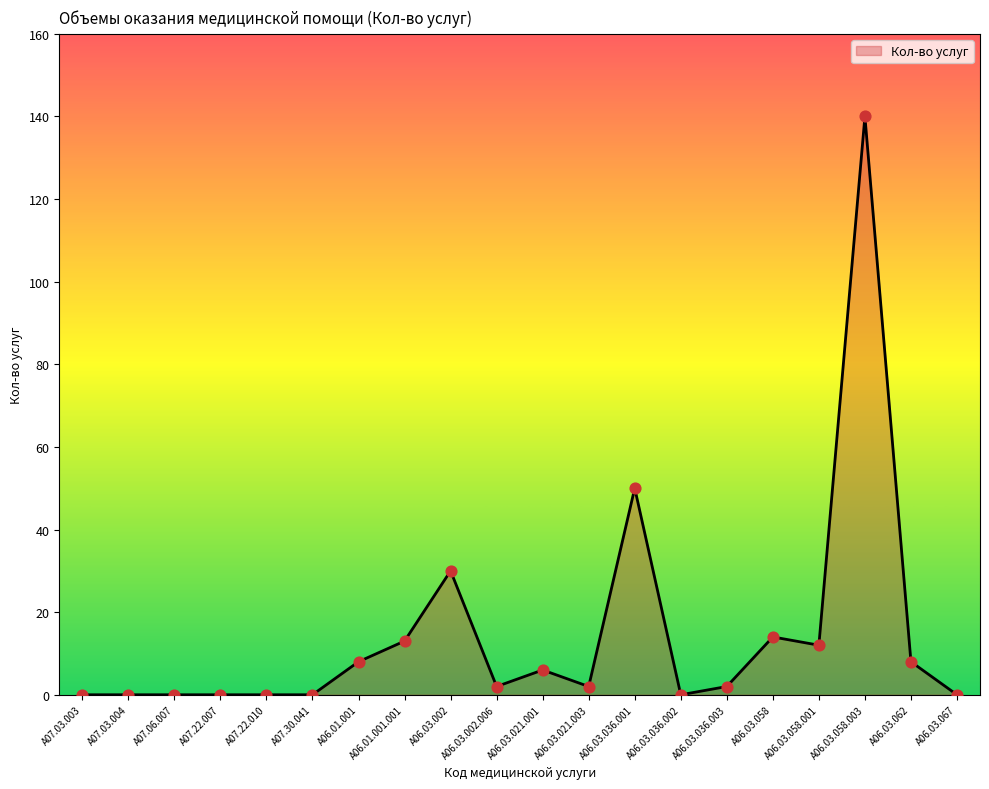

Between A06.03.062 and A06.03.067, which is larger?

A06.03.062